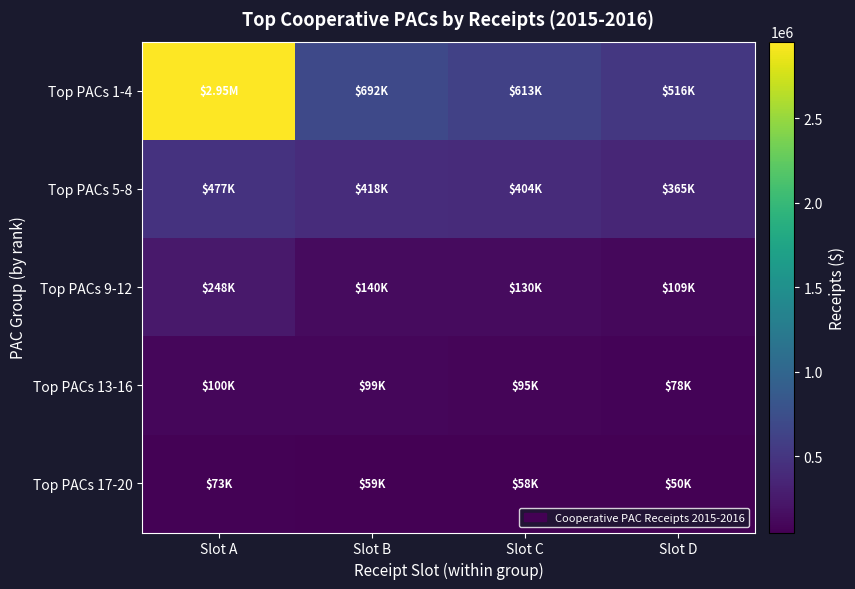

List the series in order of their peak value, lowest first.

Top PACs 17-20, Top PACs 13-16, Top PACs 9-12, Top PACs 5-8, Top PACs 1-4